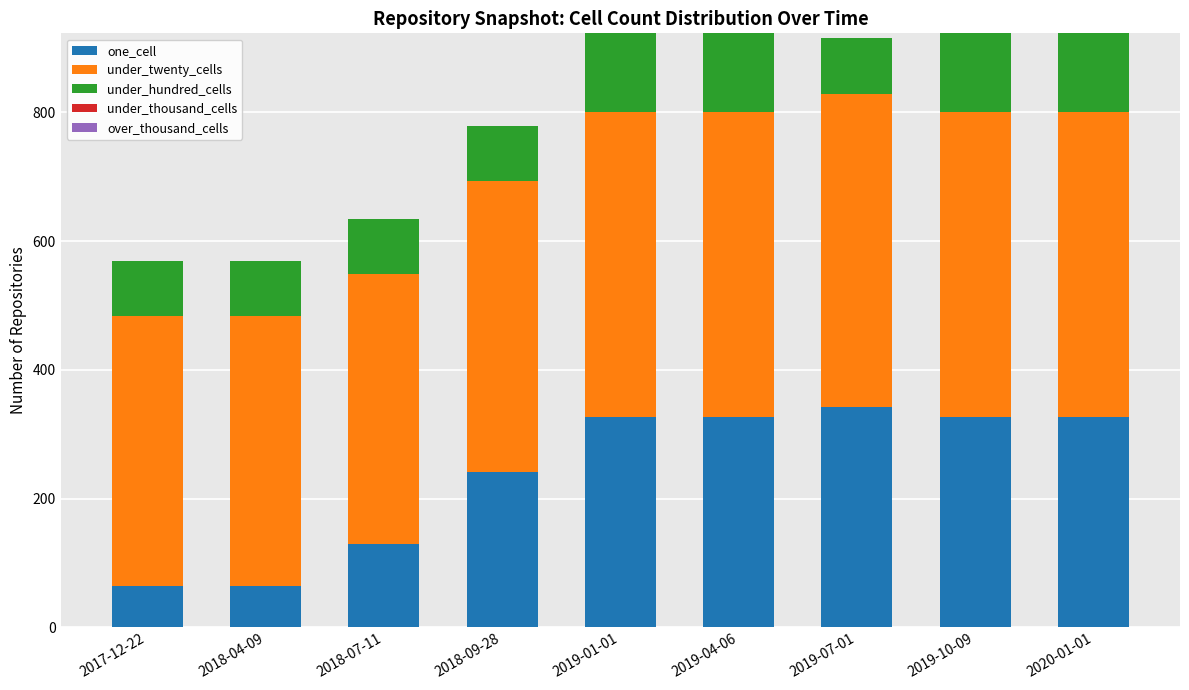

Reading right to left, list the values for the one_cell series.

327	327	342	327	327	241	130	64	64